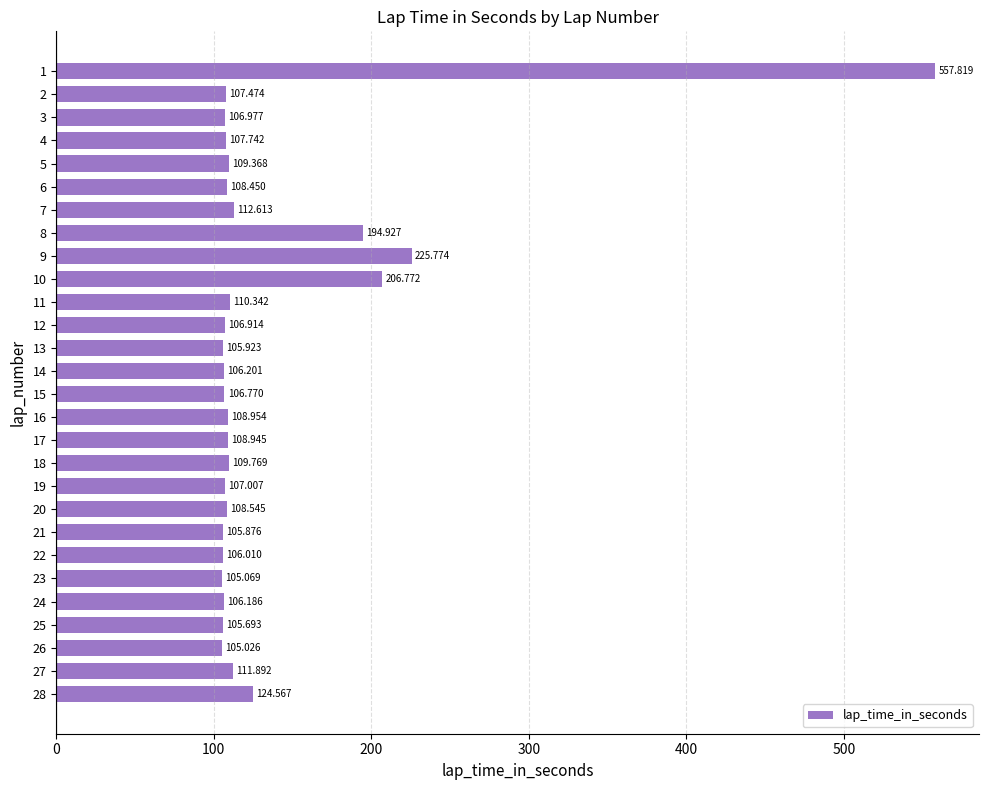

What is the difference between the maximum and minimum values?

452.8